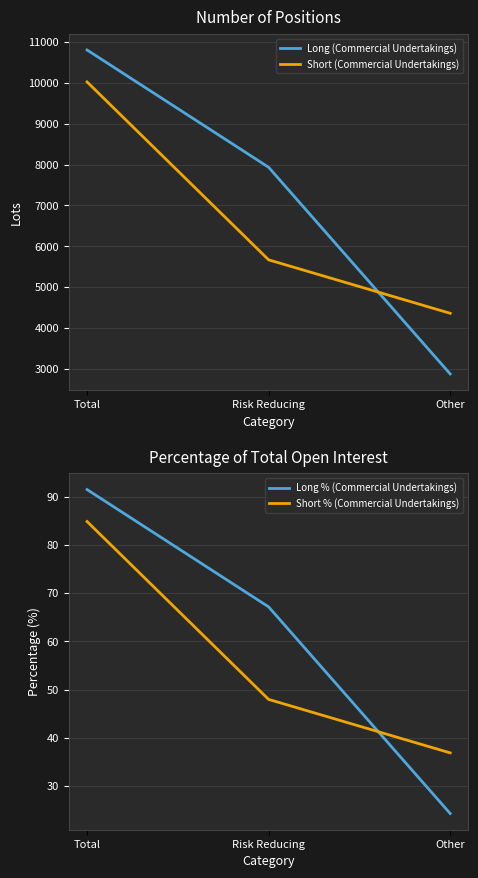

True or false: Long % (Commercial Undertakings) has a value of 6.6 at Other.

False